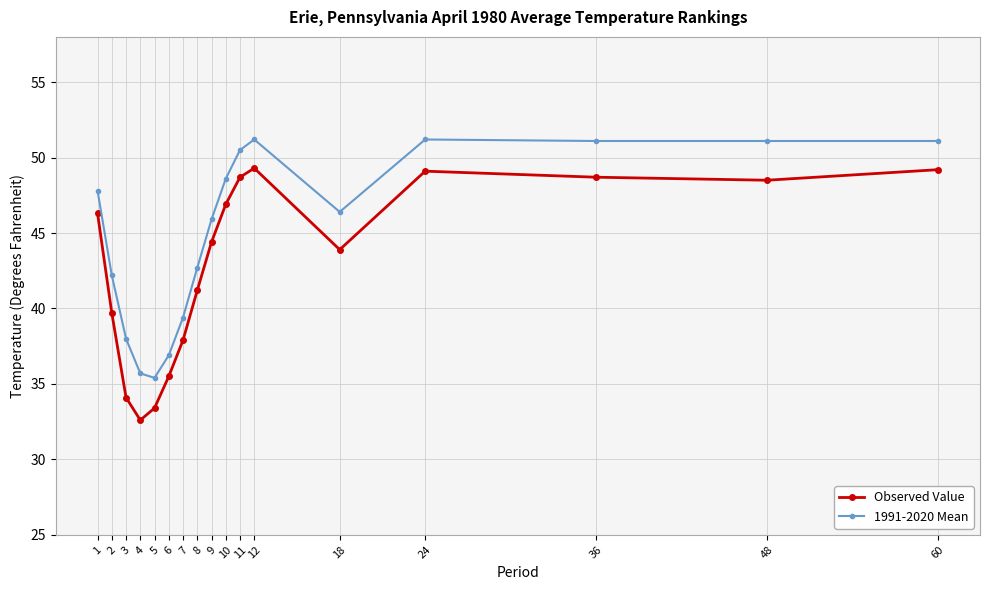

Is it true that 1991-2020 Mean equals 36.9 at 6?

True